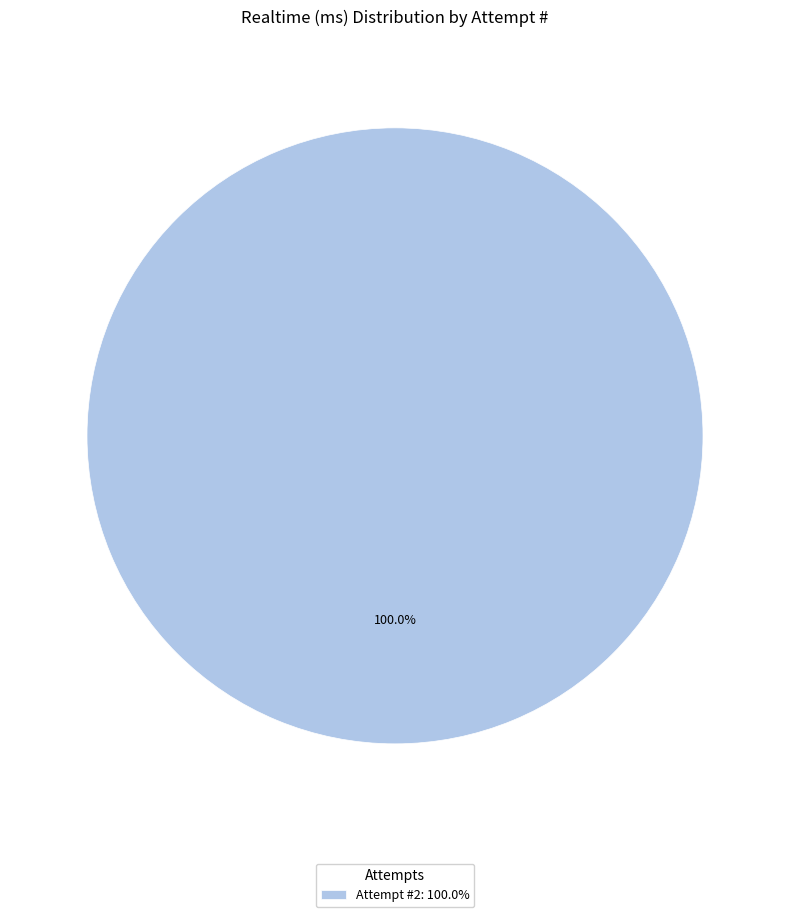

Rank the categories by value from lowest to highest.

Attempt #2: 100.0%